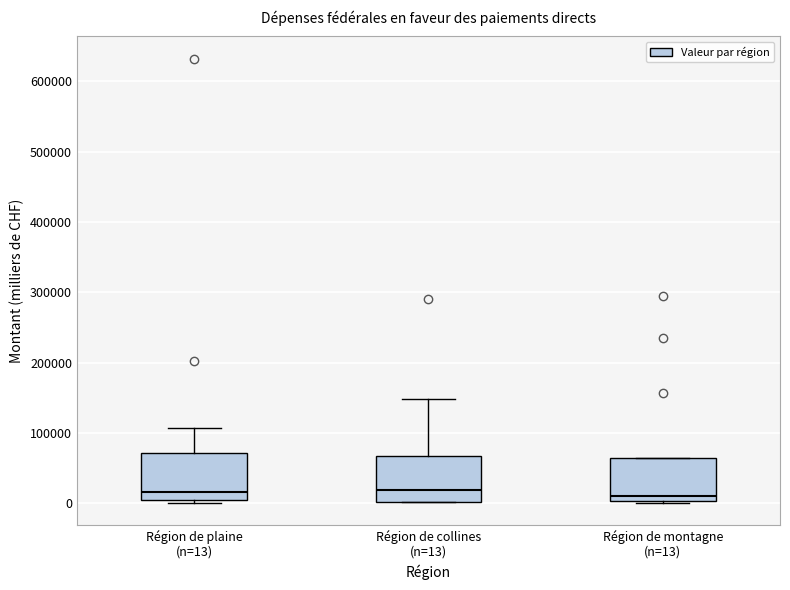

Where does the median line of the box for Région de plaine (n=13) sit on the y-axis? The values are not printed on the chart, so give them approximately, as read against the axis.

20000